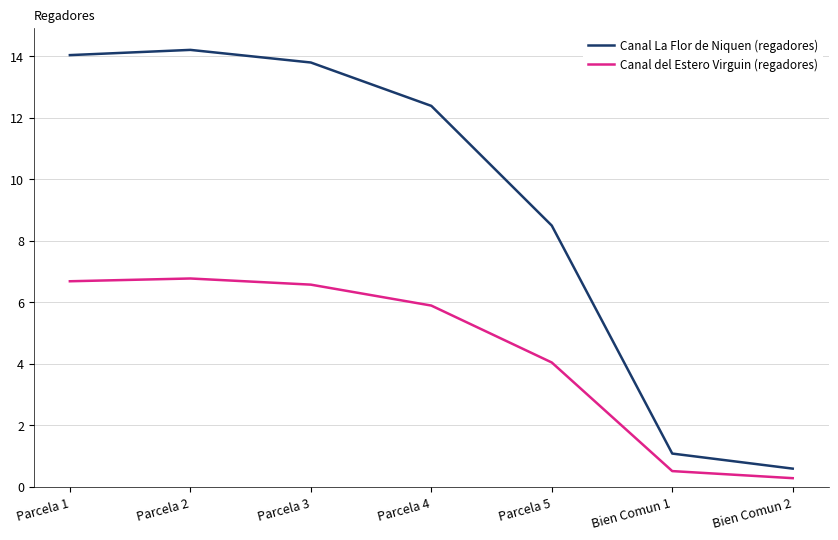

How many lines are shown in the chart?

2